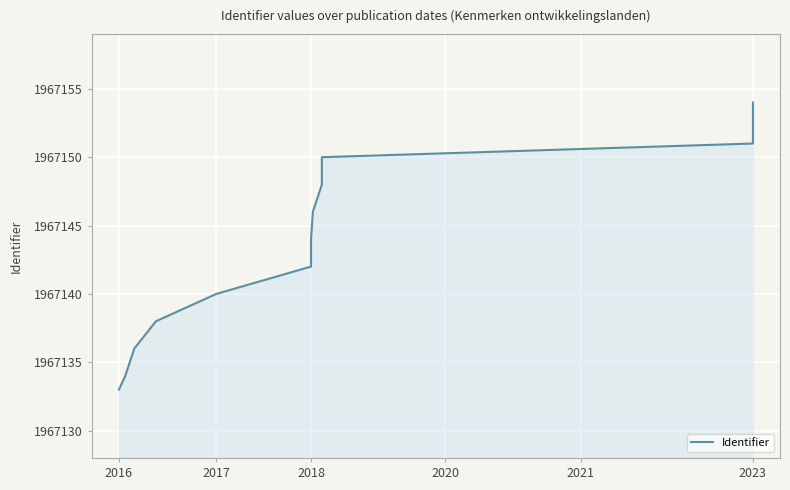

True or false: the data shows 3456009 at 9.

False